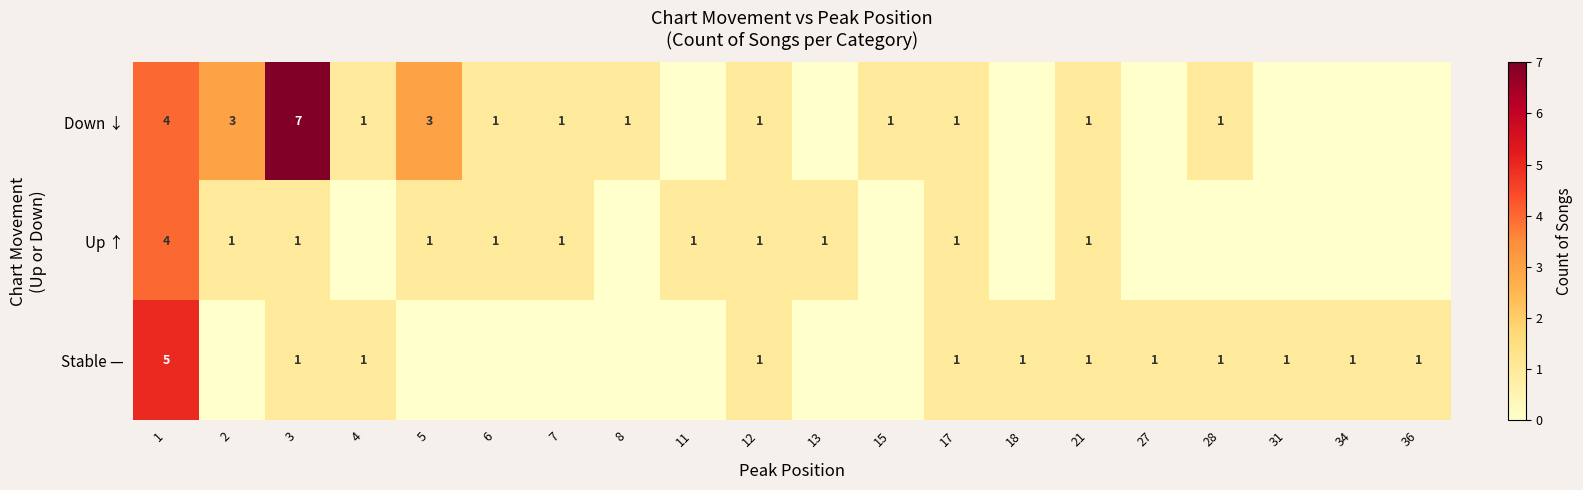

Is it true that Up ↑ equals 1 at 6?

True